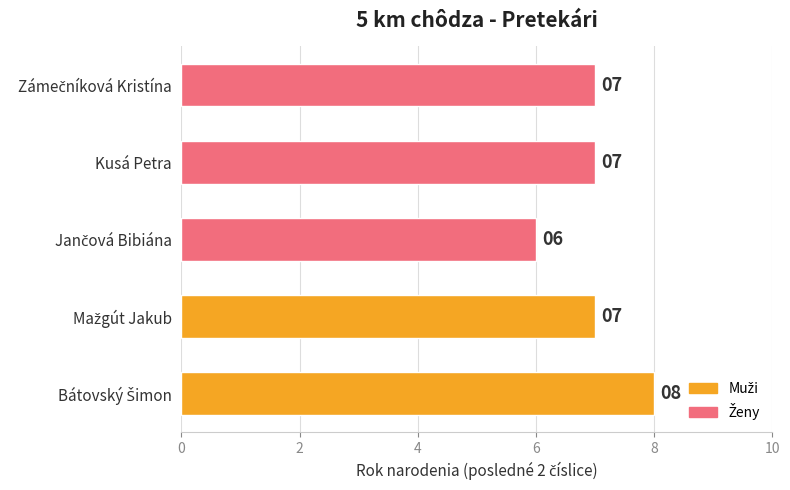

What is the maximum value shown in the chart?

8